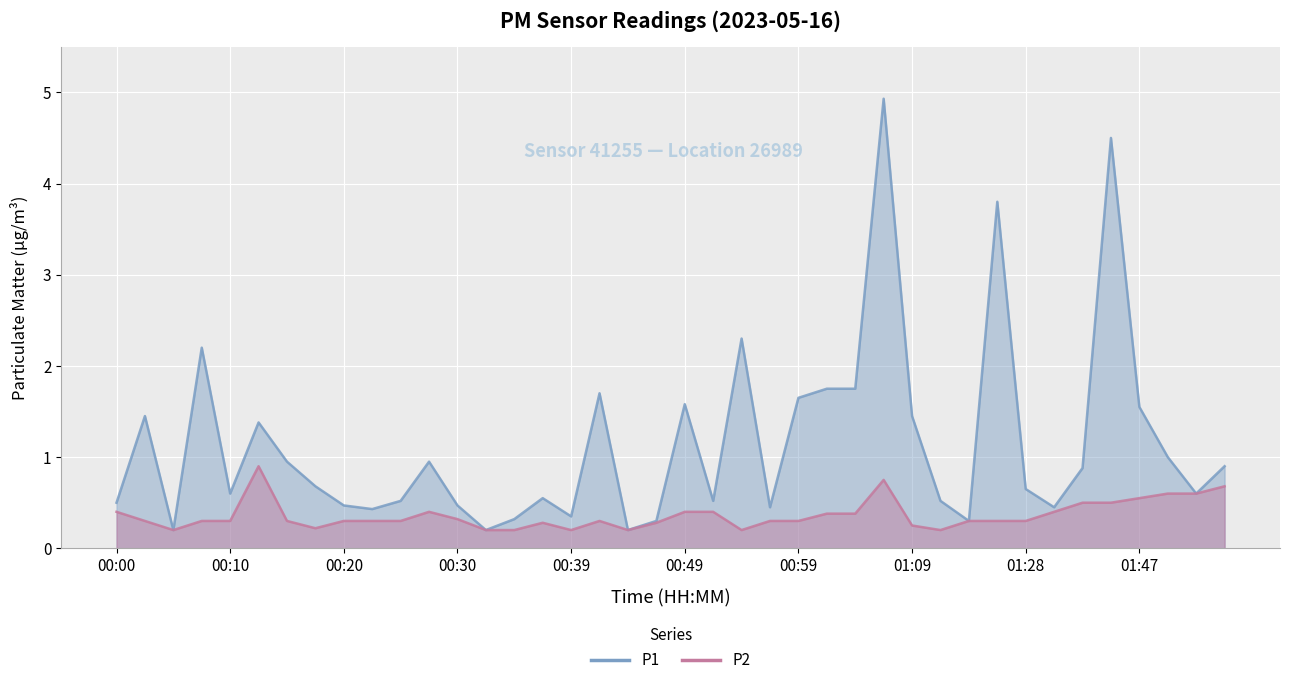

At which label does P2 reach its peak?

00:12